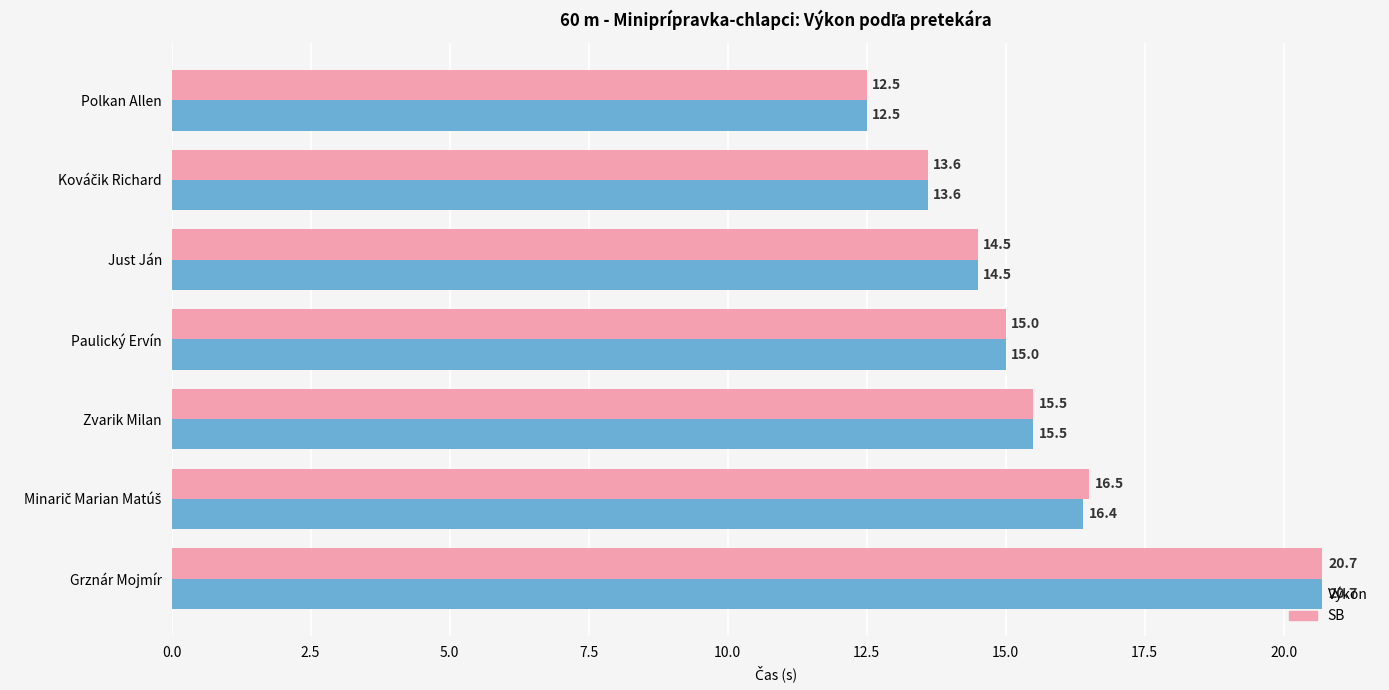

Which category has the highest value in the SB series?

Grznár Mojmír